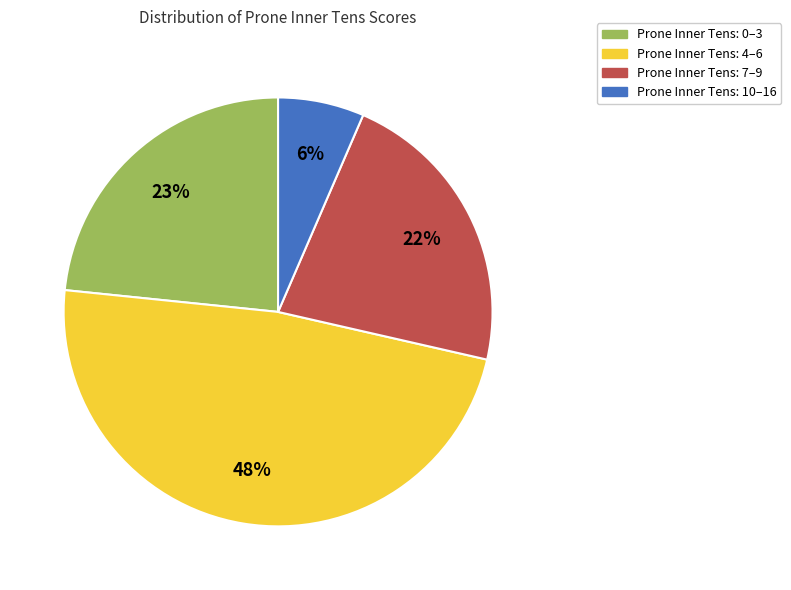

To the nearest percent, what is the difference between the largest and smallest slice percentages?

42%